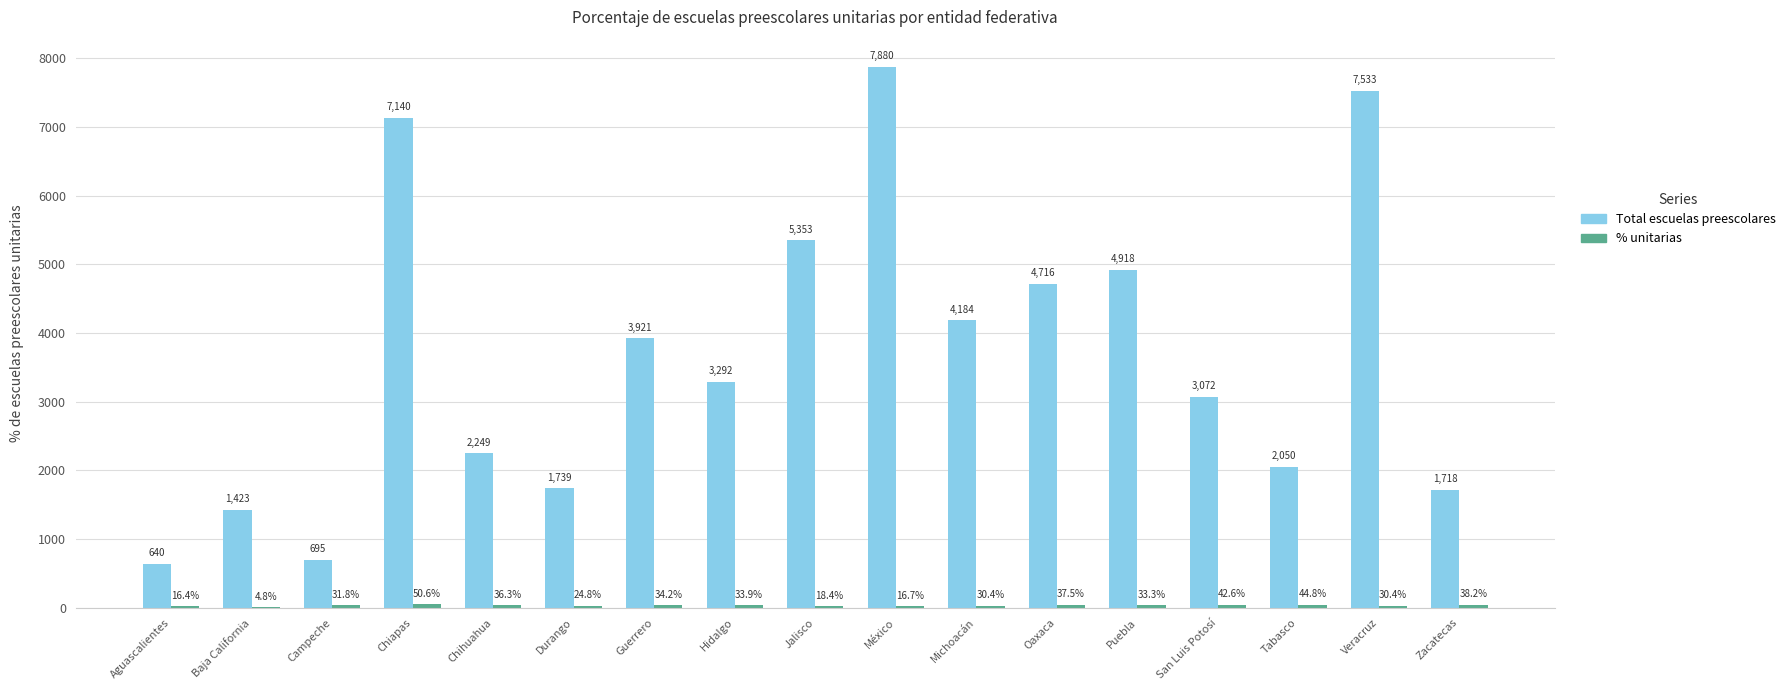

Which category has the highest value across all series?

México